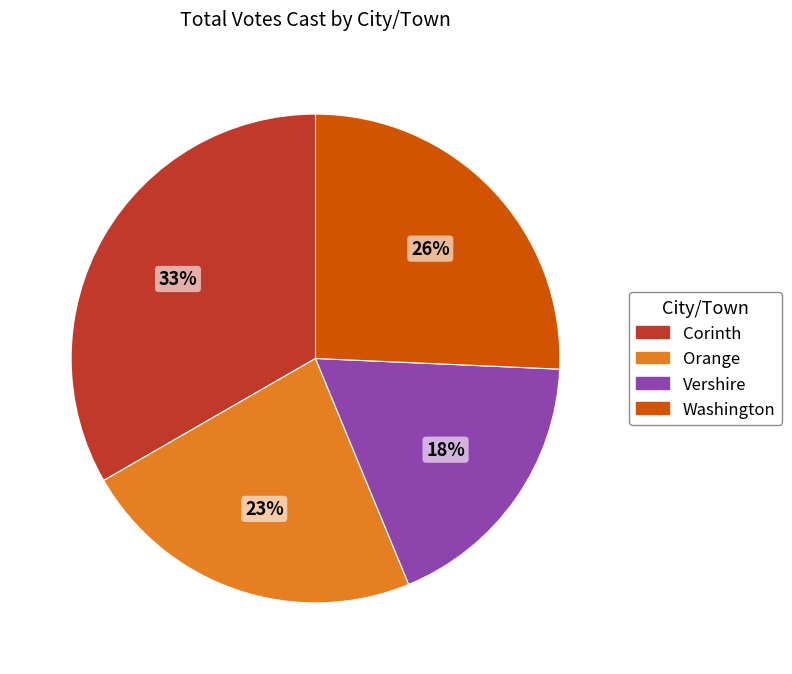

What is the largest slice in the pie chart?

Corinth